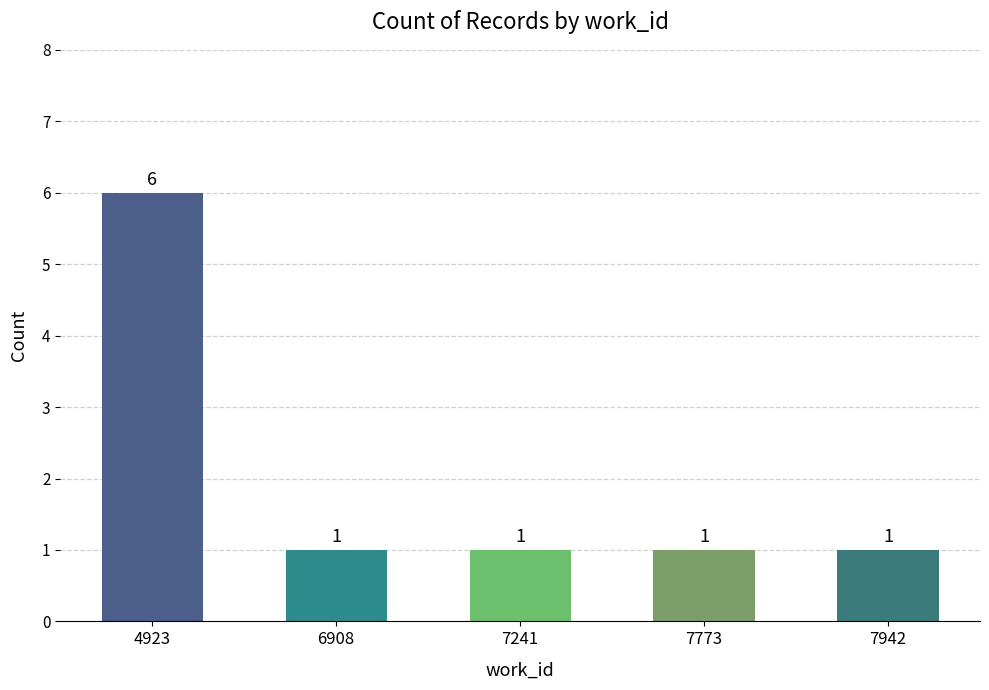

Reading right to left, list all the values displayed in this chart.

7942=1	7773=1	7241=1	6908=1	4923=6